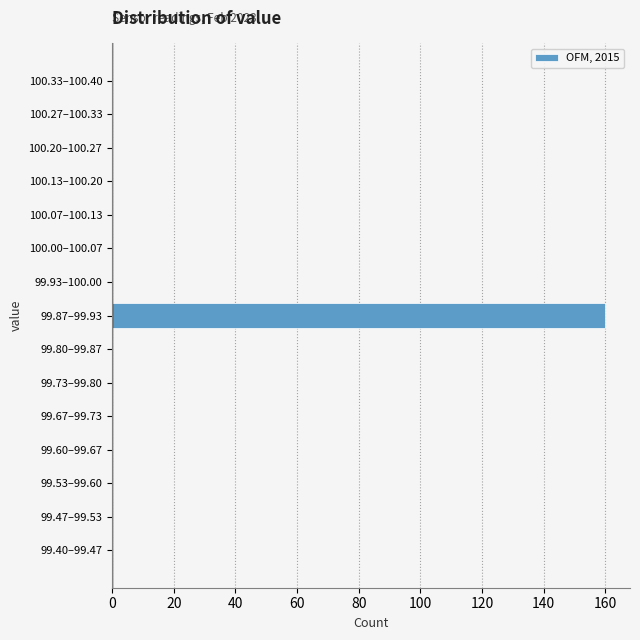

Reading top to bottom, list all the values displayed in this chart.

100.33–100.40=0	100.27–100.33=0	100.20–100.27=0	100.13–100.20=0	100.07–100.13=0	100.00–100.07=0	99.93–100.00=0	99.87–99.93=160	99.80–99.87=0	99.73–99.80=0	99.67–99.73=0	99.60–99.67=0	99.53–99.60=0	99.47–99.53=0	99.40–99.47=0